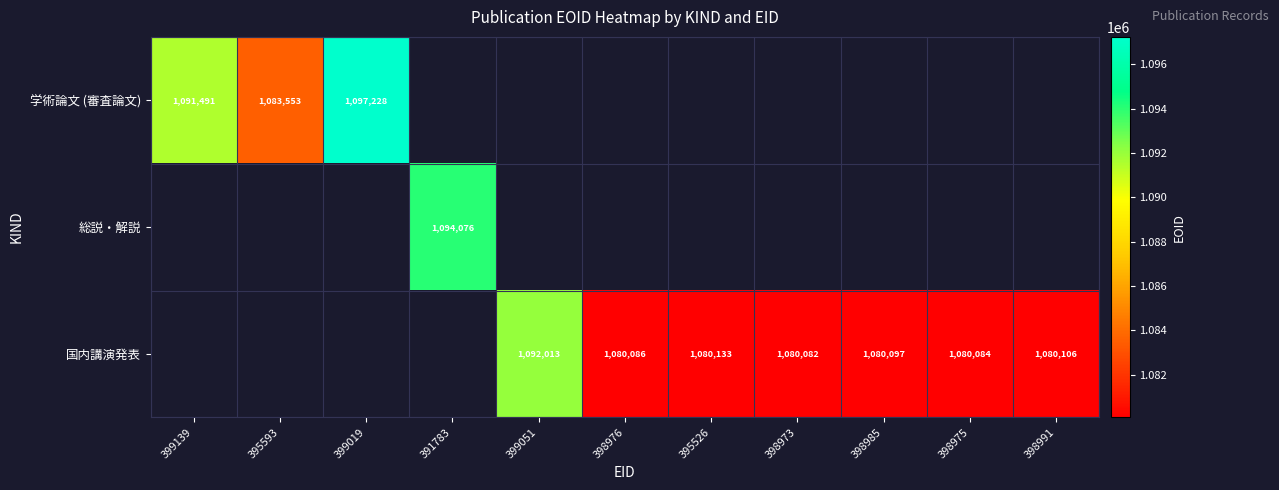

What is the sum of the 国内講演発表 values at 395526 and 398985?

2160230